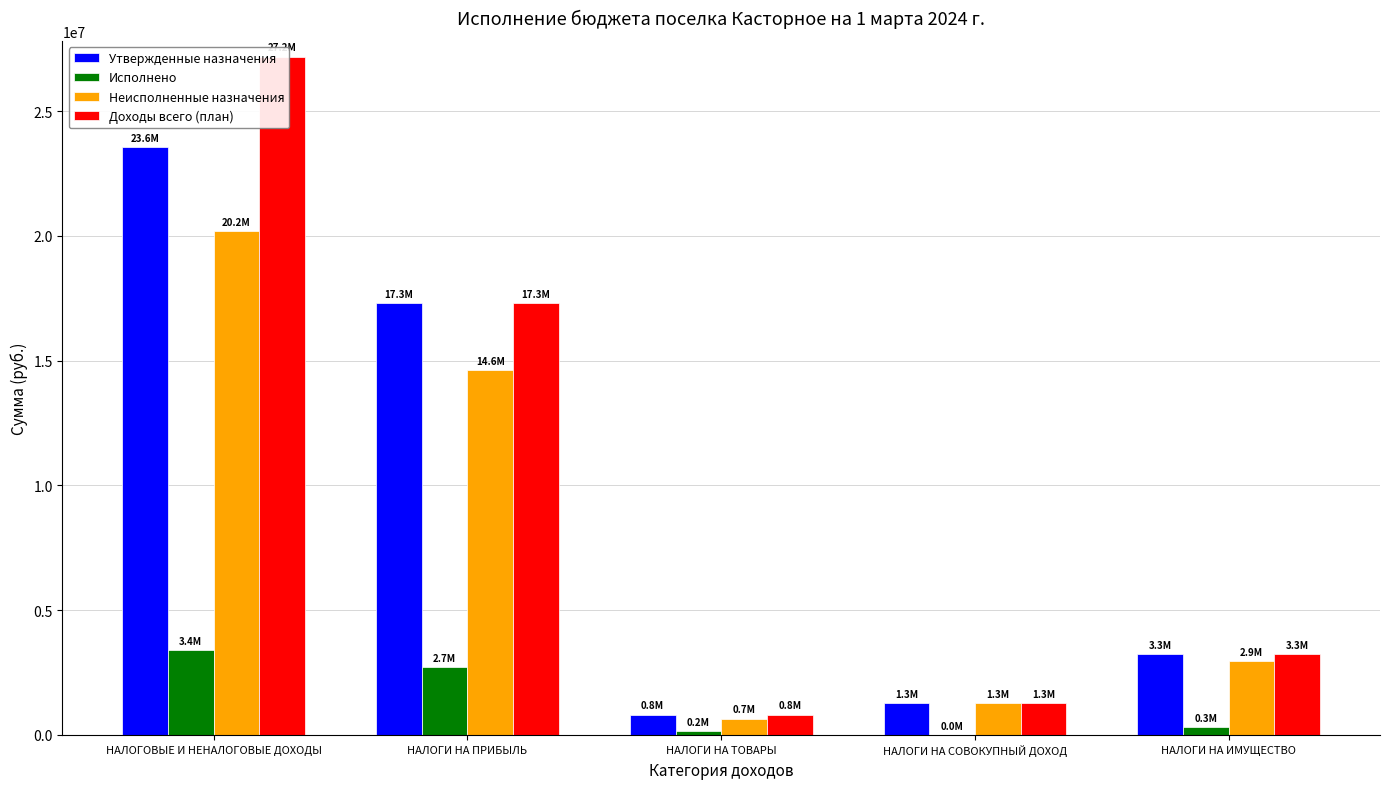

What are all the series names shown in the legend?

Утвержденные назначения, Исполнено, Неисполненные назначения, Доходы всего (план)